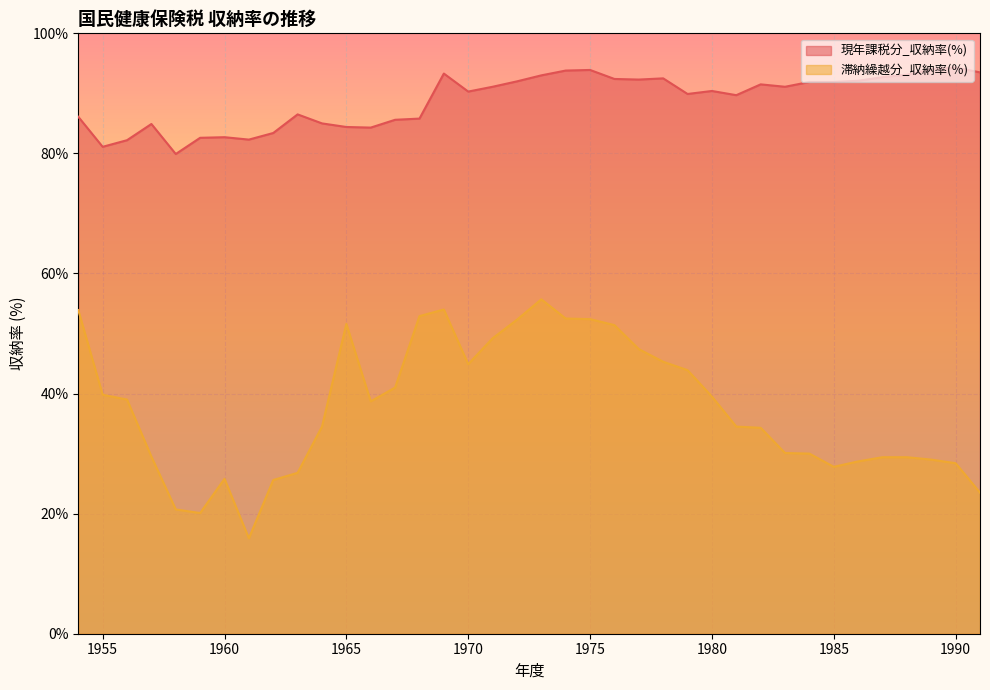

List the labels in order of 滞納繰越分_収納率(％) value, smallest first.

1961, 1959, 1958, 1991, 1962, 1960, 1963, 1985, 1990, 1986, 1989, 1987, 1988, 1957, 1984, 1983, 1982, 1964, 1981, 1966, 1956, 1980, 1955, 1967, 1979, 1970, 1978, 1977, 1971, 1976, 1965, 1972, 1975, 1974, 1968, 1954, 1969, 1973